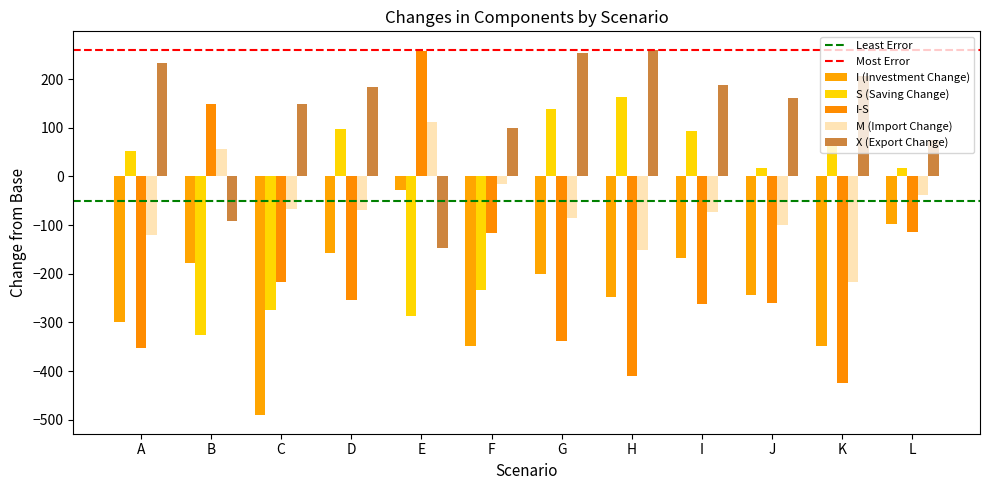

Which category has the lowest value in the I-S series?

K